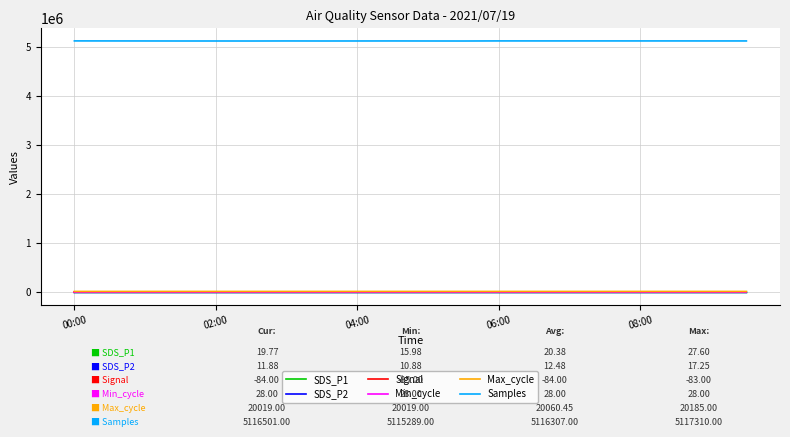

True or false: Samples and SDS_P1 cross at least once.

False